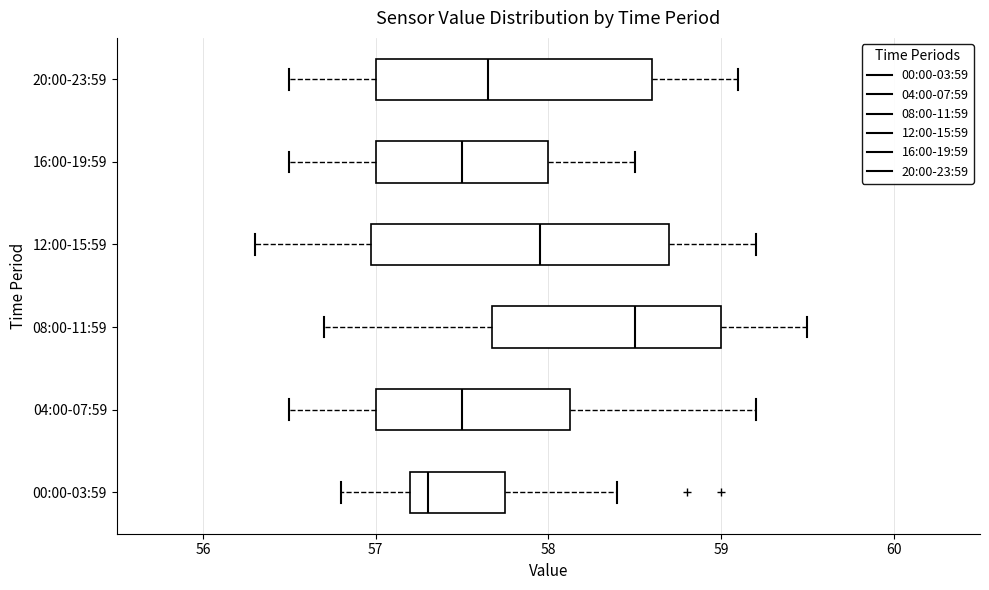

Reading bottom to top, transcribe this box plot: for each box, give where its median line is, the range the box spans, and where its two whiskers end, as read against the x-axis. The values are not printed on the chart, so give them approximately, as read against the axis.

00:00-03:59: median 57.3, box 57.2 to 57.8, whiskers 56.8 to 58.4
04:00-07:59: median 57.5, box 57.0 to 58.1, whiskers 56.5 to 59.2
08:00-11:59: median 58.5, box 57.7 to 59.0, whiskers 56.7 to 59.5
12:00-15:59: median 58.0, box 57.0 to 58.7, whiskers 56.3 to 59.2
16:00-19:59: median 57.5, box 57.0 to 58.0, whiskers 56.5 to 58.5
20:00-23:59: median 57.7, box 57.0 to 58.6, whiskers 56.5 to 59.1